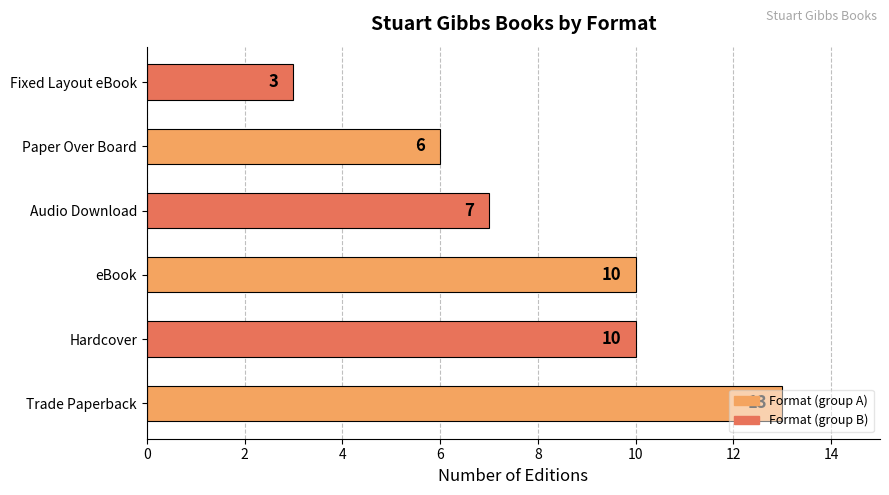

How many data points are less than 10?

3